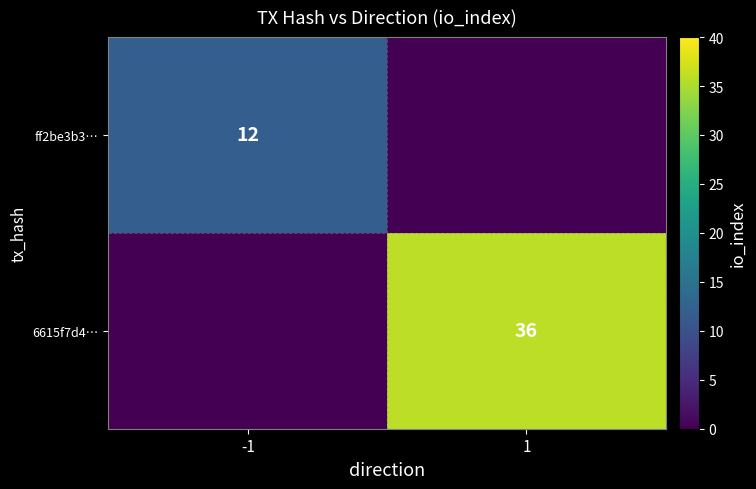

Between 1 and -1, which is larger?

-1